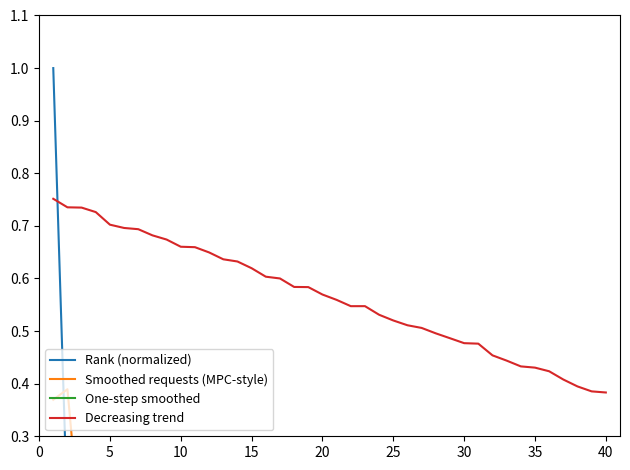

How many lines are shown in the chart?

4